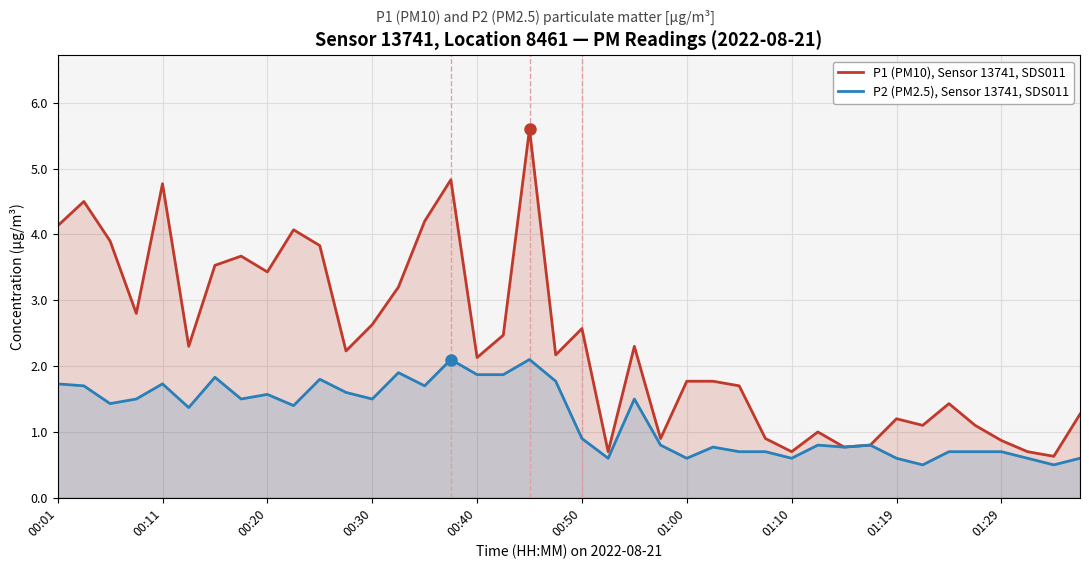

True or false: P2 (PM2.5), Sensor 13741, SDS011 and P1 (PM10), Sensor 13741, SDS011 intersect in this chart.

False